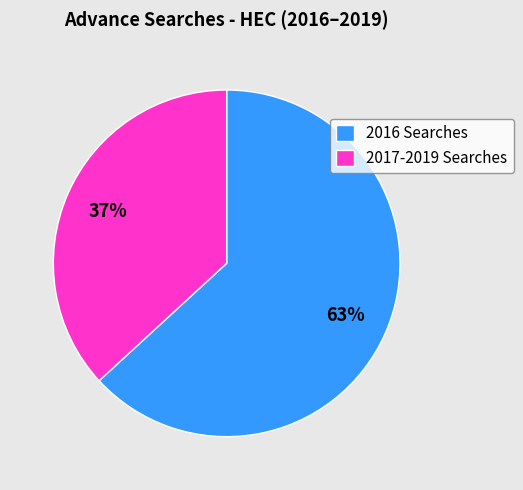

Is it true that 2016 Searches is 55% of the pie?

False